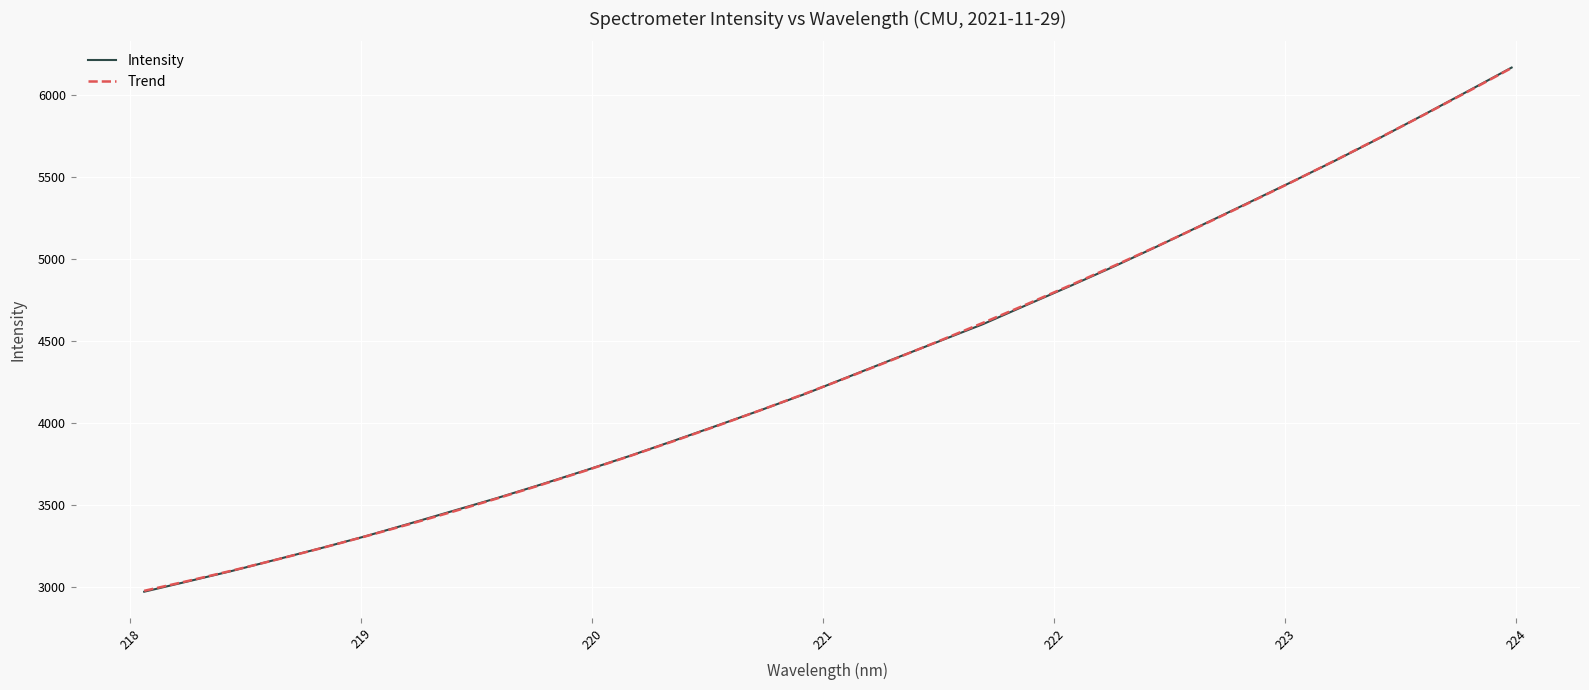

Reading left to right, what are all the values shown in this chart?

Intensity: 2969.8	3033.3	3097.4	3166.4	3235.3	3307.3	3384.4	3463.1	3541.5	3624.7	3710.2	3798.0	3890.9	3984.9	4080.4	4178.8	4285.2	4391.3	4495.7	4600.9	4718.8	4836.2	4956.1	5081.0	5209.5	5338.2	5467.6	5599.6	5736.2	5877.7	6021.3	6166.3
Trend: 2975.2	3035.8	3099.2	3165.5	3234.6	3306.5	3381.2	3458.7	3539.1	3622.3	3708.3	3797.1	3888.7	3983.2	4080.4	4180.5	4283.4	4389.1	4497.6	4608.9	4723.1	4840.0	4959.8	5082.3	5207.7	5335.8	5466.9	5600.7	5737.3	5876.6	6018.8	6163.8